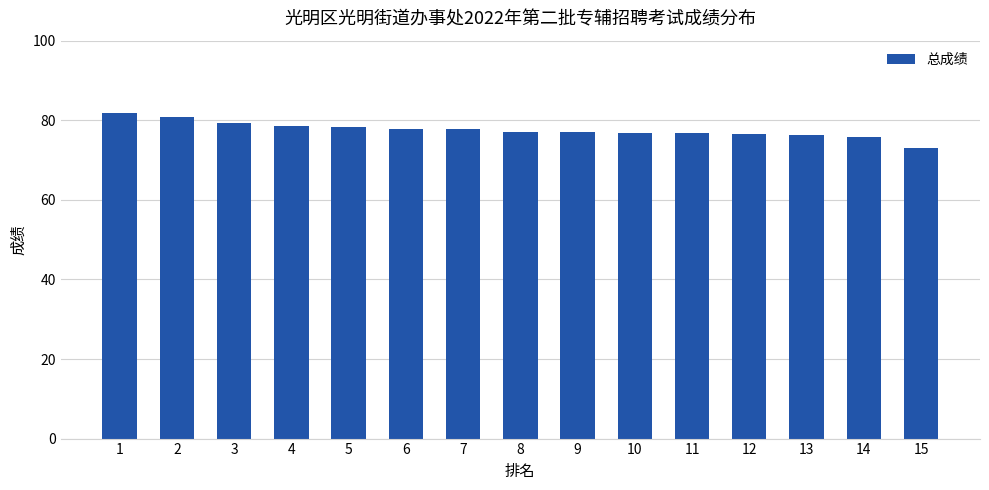

The value at 2 is 80.7. True or false?

True